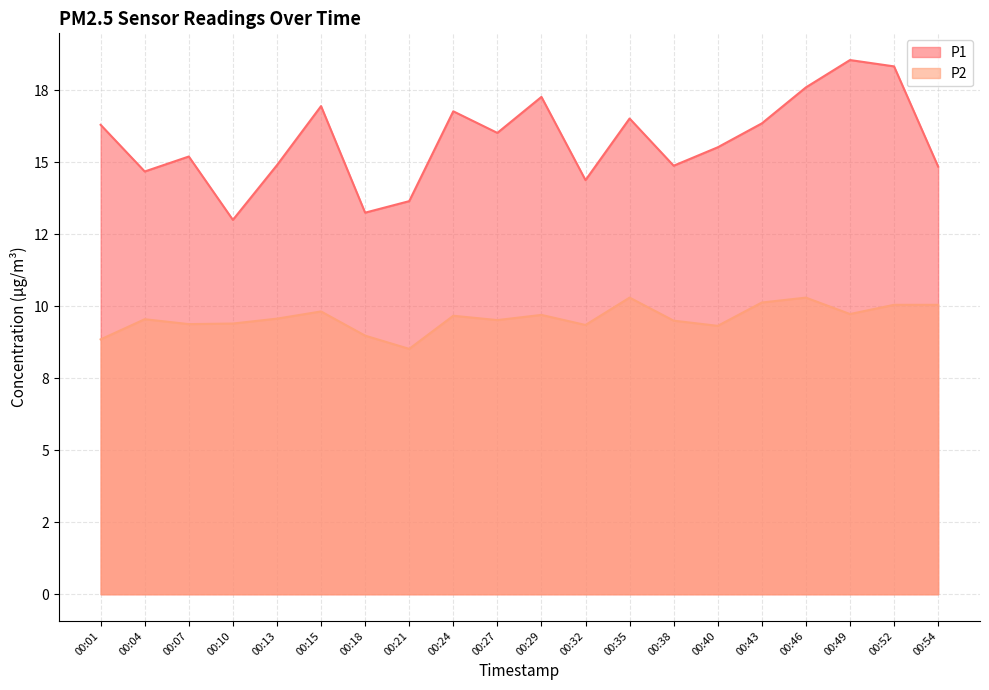

True or false: P2 and P1 intersect in this chart.

False